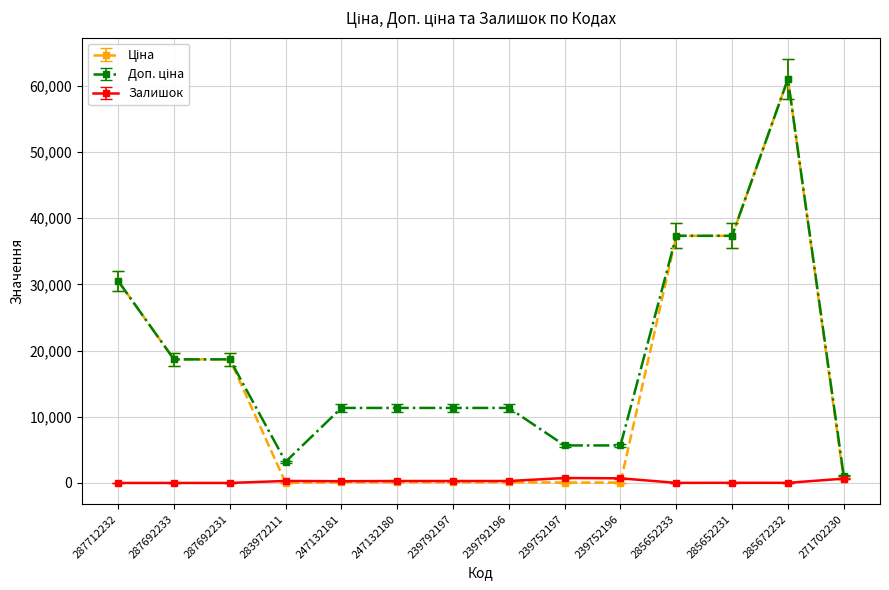

What is the sum of all Залишок values?

3569.0